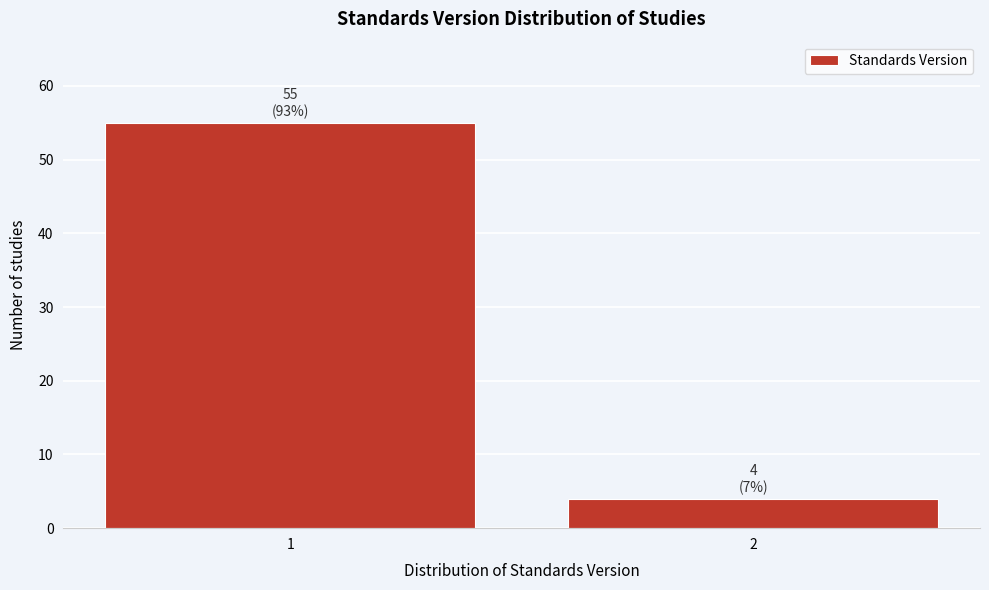

Reading left to right, list all the values displayed in this chart.

1=55	2=4